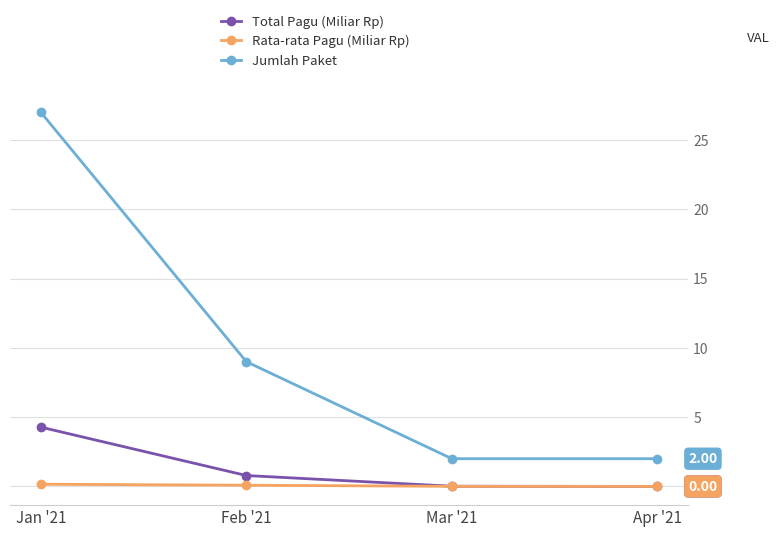

Between Jan '21 and Mar '21, which series saw the biggest shift?

Jumlah Paket